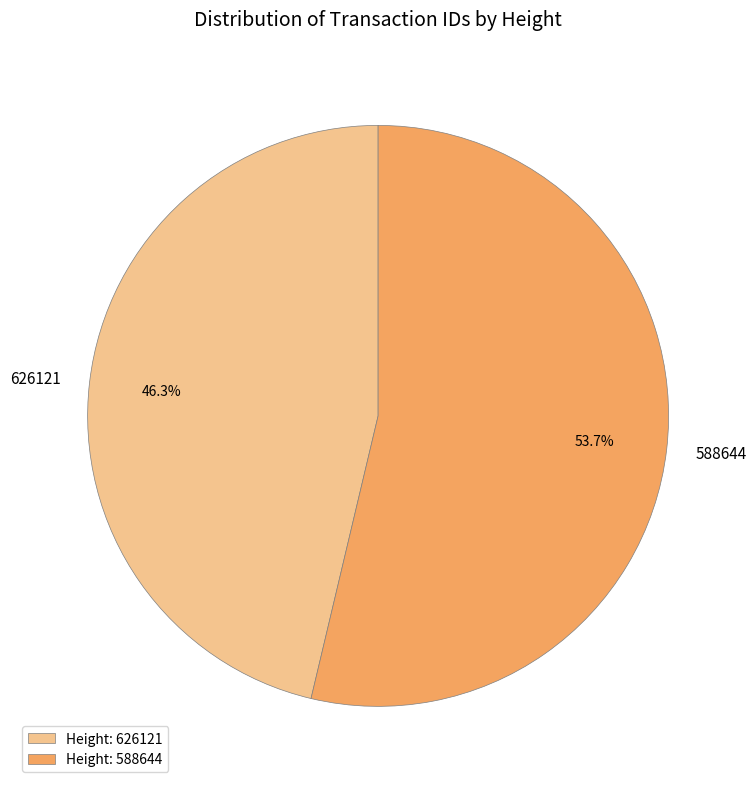

The 626121 slice represents 52% of the pie. True or false?

False